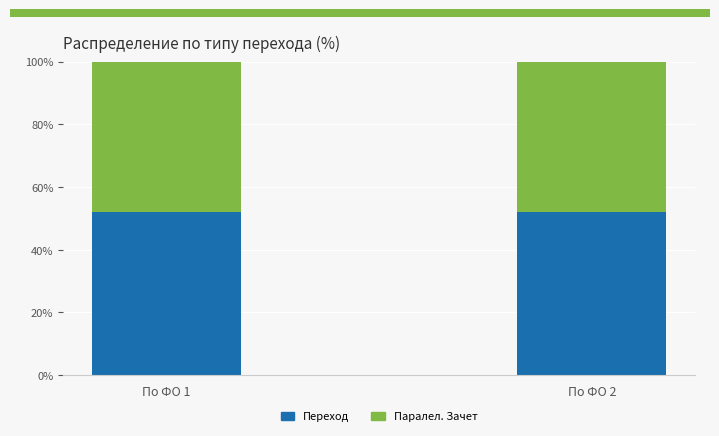

What is the total value across all series at По ФО 2?

100